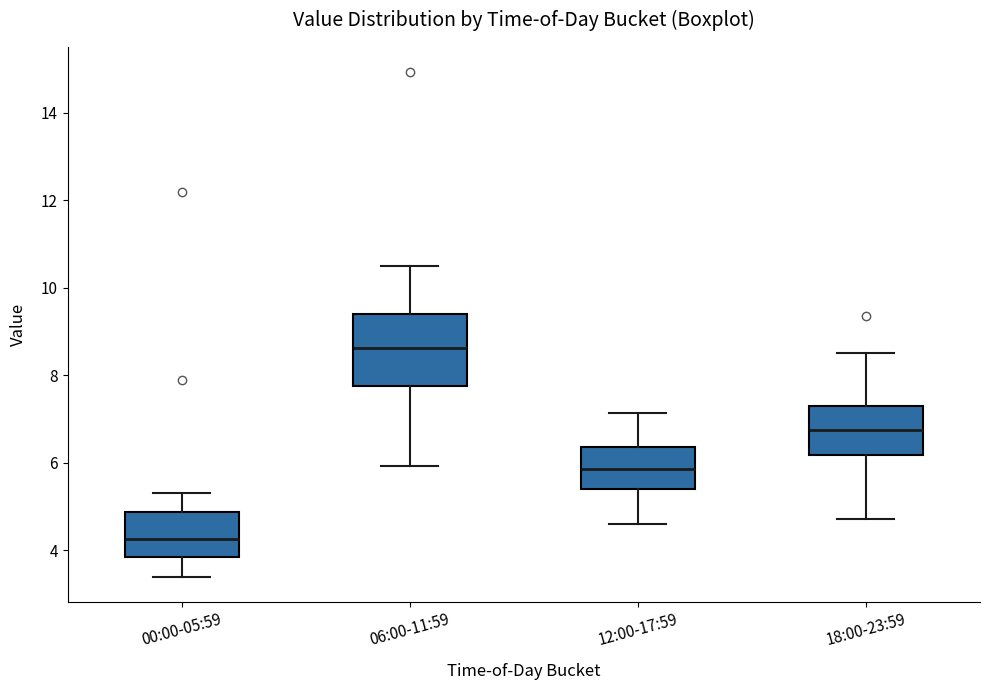

Reading left to right, transcribe this box plot: for each box, give where its median line is, the range the box spans, and where its two whiskers end, as read against the y-axis. The values are not printed on the chart, so give them approximately, as read against the axis.

00:00-05:59: median 4.2, box 3.8 to 4.8, whiskers 3.4 to 5.4
06:00-11:59: median 8.6, box 7.8 to 9.4, whiskers 6.0 to 10.6
12:00-17:59: median 5.8, box 5.4 to 6.4, whiskers 4.6 to 7.2
18:00-23:59: median 6.8, box 6.2 to 7.2, whiskers 4.8 to 8.6